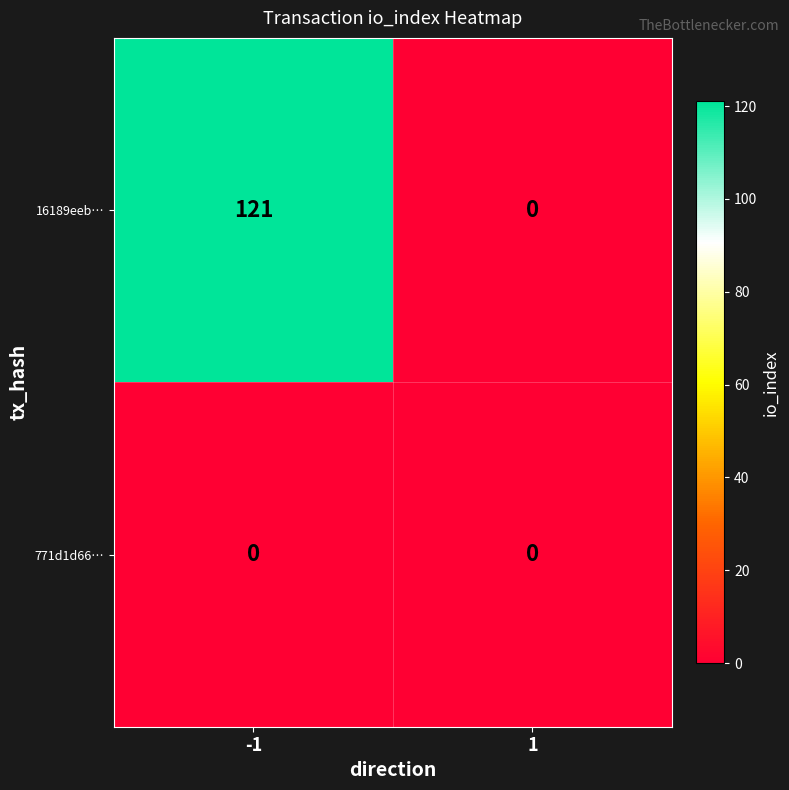

List the series in order of their peak value, lowest first.

771d1d66…, 16189eeb…